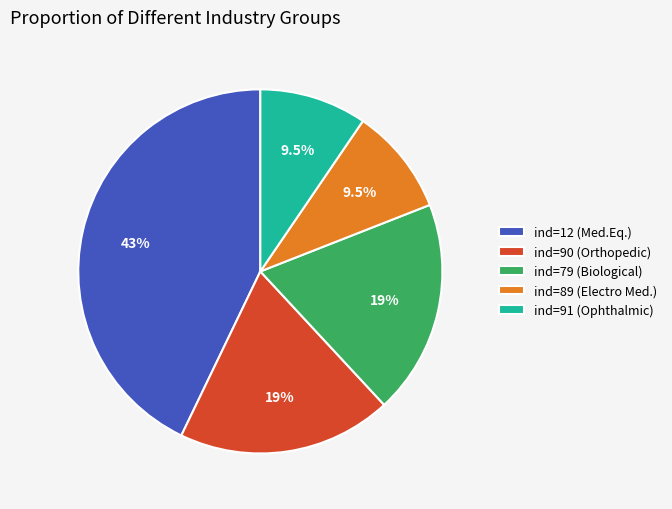

Count the number of slices in the pie.

5